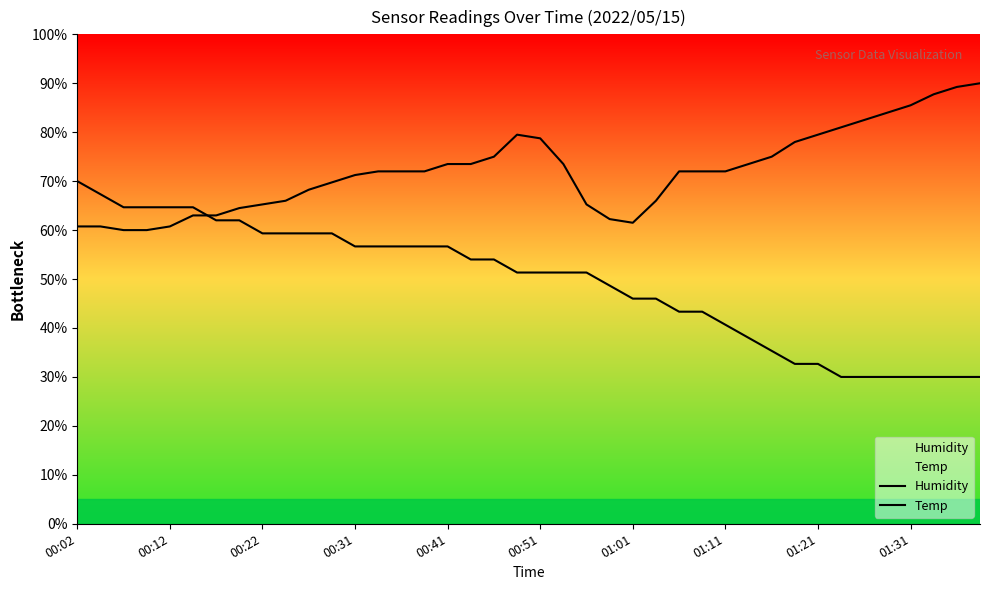

Which series changed the most between 17 and 25?

Temp